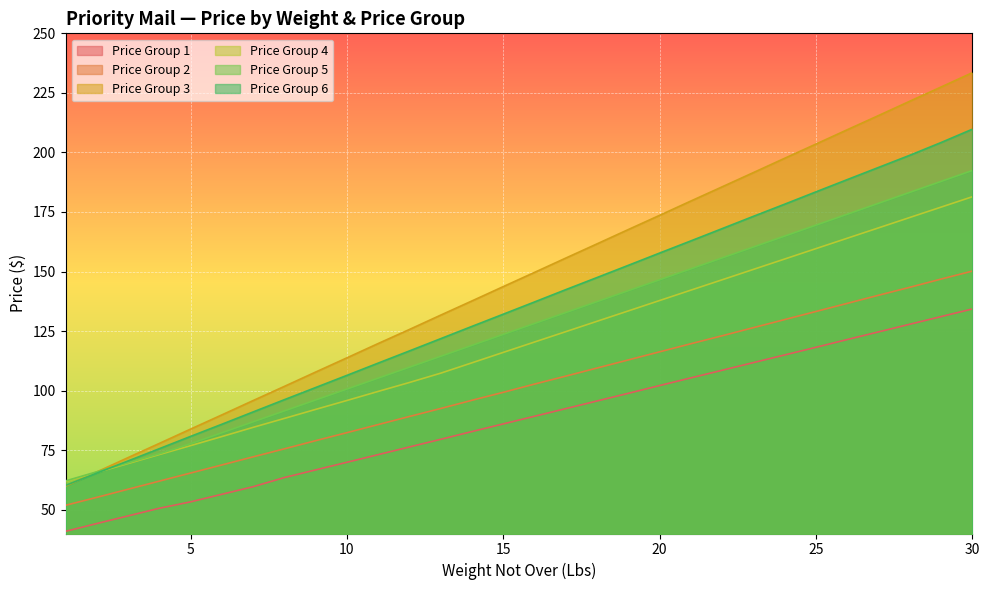

How many values in the Price Group 5 series exceed 128?

15